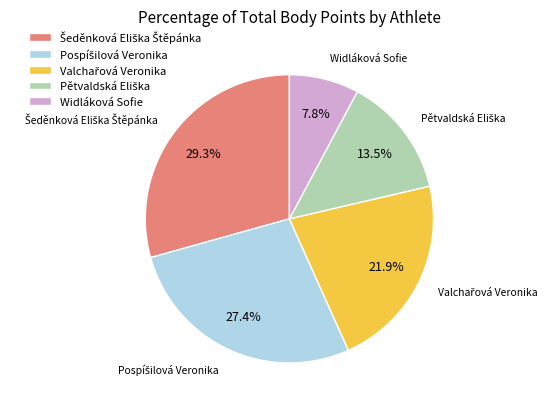

What is the smallest slice in the pie chart?

Widláková Sofie